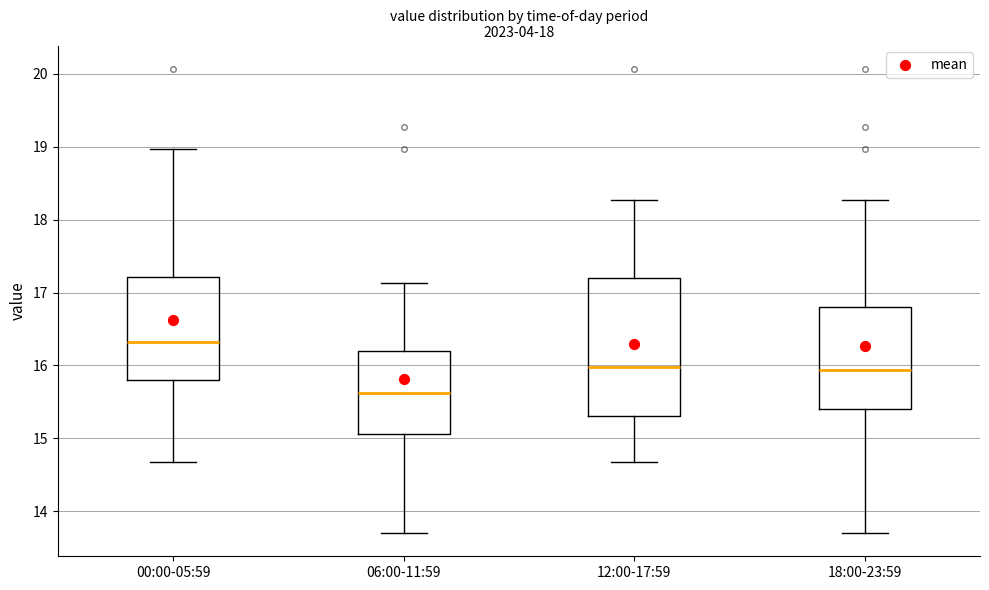

Reading left to right, read every box against the y-axis: the position of its median line, the range the box covers, and the ends of its whiskers. The values are not printed on the chart, so give them approximately, as read against the axis.

00:00-05:59: median 16.3, box 15.8 to 17.2, whiskers 14.7 to 19.0
06:00-11:59: median 15.6, box 15.1 to 16.2, whiskers 13.7 to 17.1
12:00-17:59: median 16.0, box 15.3 to 17.2, whiskers 14.7 to 18.3
18:00-23:59: median 15.9, box 15.4 to 16.8, whiskers 13.7 to 18.3